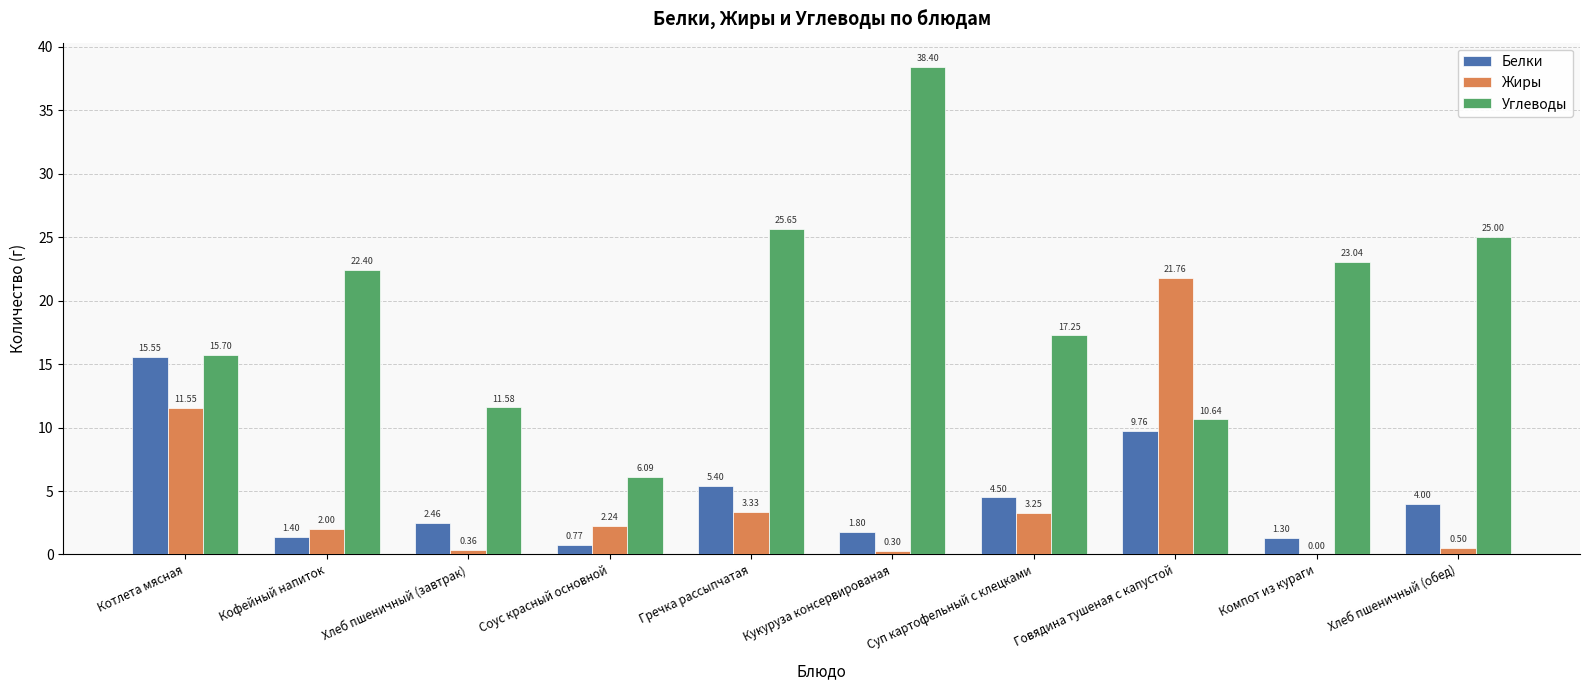

At which category is the sum across all series the highest?

Котлета мясная